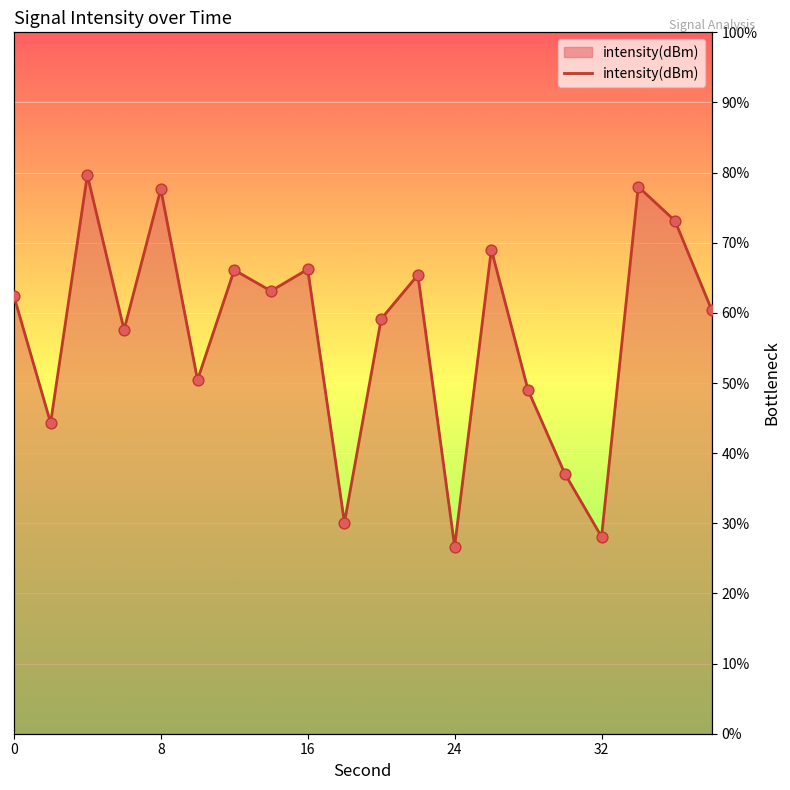

Approximately how many times larger is the value at 6 compared to 18?

1.9